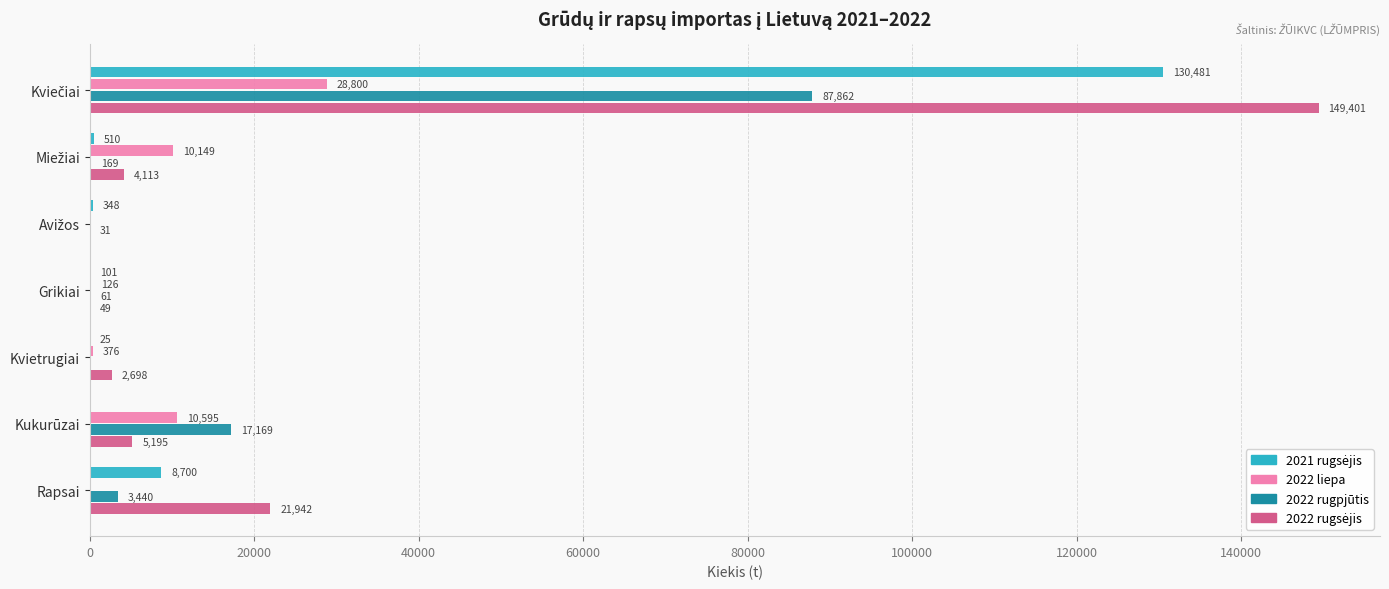

At which label is 2022 liepa closest to 14399?

Kukurūzai